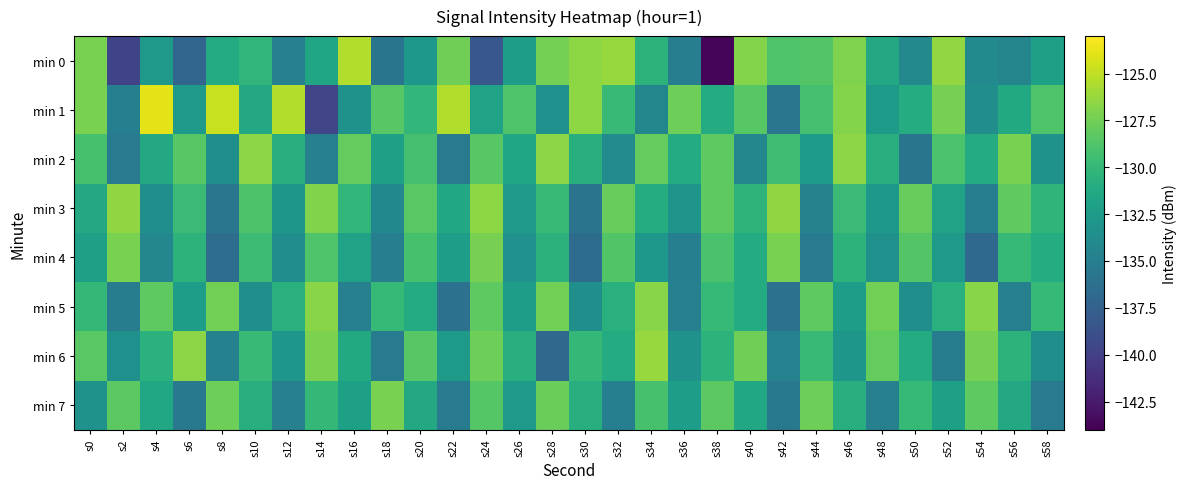

Reading left to right, extract all data points from this chart.

min 0: s0=-127.2	s2=-139.8	s4=-132.7	s6=-137.2	s8=-131.0	s10=-130.2	s12=-134.8	s14=-131.6	s16=-125.4	s18=-135.8	s20=-132.8	s22=-127.6	s24=-138.3	s26=-132.2	s28=-127.4	s30=-126.6	s32=-126.2	s34=-130.4	s36=-135.0	s38=-143.7	s40=-126.9	s42=-128.8	s44=-128.6	s46=-127.1	s48=-131.4	s50=-134.1	s52=-126.4	s54=-134.1	s56=-134.4	s58=-132.0
min 1: s0=-127.2	s2=-134.9	s4=-123.9	s6=-132.7	s8=-124.8	s10=-131.3	s12=-125.4	s14=-139.6	s16=-133.2	s18=-128.4	s20=-130.1	s22=-125.4	s24=-131.9	s26=-128.8	s28=-133.5	s30=-126.5	s32=-129.9	s34=-134.3	s36=-127.7	s38=-131.1	s40=-128.4	s42=-135.8	s44=-129.2	s46=-126.9	s48=-132.5	s50=-131.0	s52=-127.3	s54=-133.7	s56=-131.2	s58=-128.8
min 2: s0=-129.1	s2=-135.2	s4=-131.3	s6=-128.4	s8=-133.6	s10=-126.7	s12=-130.8	s14=-134.9	s16=-128.0	s18=-132.1	s20=-129.2	s22=-135.3	s24=-128.4	s26=-131.5	s28=-126.7	s30=-130.8	s32=-133.9	s34=-128.0	s36=-131.1	s38=-128.2	s40=-134.3	s42=-129.4	s44=-132.5	s46=-126.6	s48=-130.8	s50=-135.9	s52=-129.0	s54=-131.1	s56=-127.2	s58=-133.2
min 3: s0=-131.3	s2=-126.5	s4=-133.6	s6=-129.7	s8=-135.8	s10=-128.9	s12=-132.9	s14=-127.0	s16=-130.1	s18=-134.2	s20=-128.3	s22=-131.5	s24=-126.6	s26=-132.7	s28=-129.8	s30=-135.9	s32=-127.9	s34=-131.0	s36=-133.1	s38=-128.2	s40=-130.3	s42=-126.5	s44=-134.6	s46=-129.7	s48=-132.8	s50=-127.9	s52=-131.9	s54=-135.0	s56=-128.1	s58=-130.2
min 4: s0=-132.1	s2=-127.2	s4=-134.3	s6=-130.4	s8=-136.5	s10=-129.6	s12=-133.7	s14=-128.8	s16=-131.9	s18=-135.0	s20=-129.1	s22=-132.2	s24=-127.3	s26=-133.4	s28=-130.5	s30=-136.6	s32=-128.7	s34=-132.8	s36=-134.9	s38=-129.0	s40=-131.1	s42=-127.2	s44=-135.3	s46=-130.4	s48=-133.5	s50=-128.6	s52=-132.7	s54=-136.8	s56=-129.9	s58=-131.0
min 5: s0=-130.1	s2=-135.2	s4=-128.2	s6=-132.3	s8=-127.5	s10=-133.6	s12=-130.7	s14=-126.8	s16=-134.8	s18=-129.9	s20=-131.1	s22=-136.2	s24=-128.2	s26=-132.3	s28=-127.5	s30=-133.6	s32=-130.7	s34=-126.8	s36=-134.8	s38=-129.9	s40=-131.1	s42=-136.2	s44=-128.2	s46=-132.3	s48=-127.5	s50=-133.6	s52=-130.7	s54=-126.8	s56=-134.8	s58=-129.9
min 6: s0=-128.3	s2=-133.4	s4=-130.6	s6=-126.7	s8=-134.8	s10=-129.9	s12=-133.0	s14=-127.1	s16=-131.2	s18=-135.3	s20=-128.4	s22=-132.6	s24=-127.7	s26=-130.8	s28=-136.9	s30=-130.0	s32=-131.1	s34=-126.2	s36=-133.3	s38=-130.4	s40=-127.6	s42=-134.7	s44=-129.8	s46=-132.9	s48=-128.0	s50=-131.1	s52=-135.2	s54=-127.3	s56=-130.4	s58=-133.6
min 7: s0=-133.2	s2=-128.3	s4=-131.4	s6=-135.5	s8=-127.7	s10=-130.8	s12=-134.9	s14=-130.0	s16=-132.1	s18=-127.2	s20=-131.3	s22=-135.4	s24=-128.5	s26=-132.6	s28=-127.8	s30=-130.9	s32=-135.0	s34=-129.1	s36=-132.2	s38=-128.3	s40=-131.4	s42=-135.5	s44=-127.6	s46=-130.7	s48=-134.8	s50=-130.0	s52=-132.1	s54=-128.2	s56=-131.3	s58=-135.4